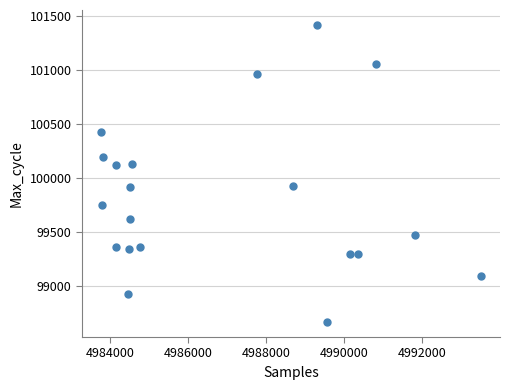

What is the range of X values (max minus min)?

9735